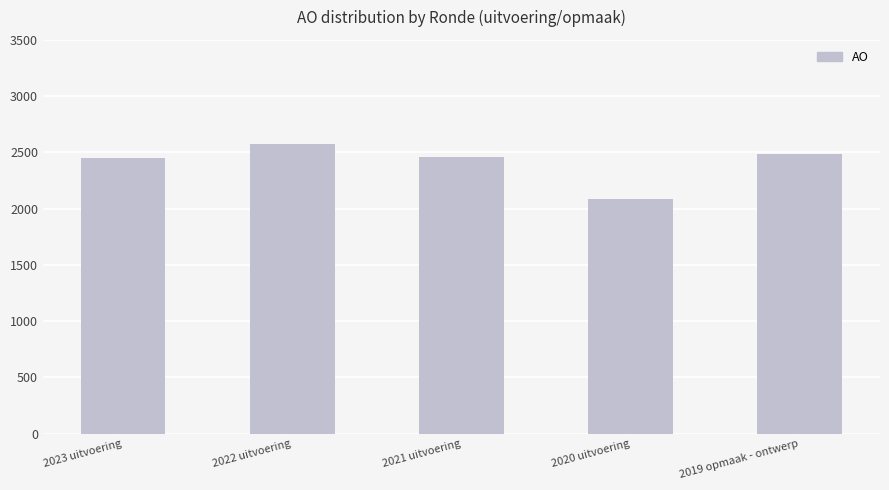

Is it true that the value at 2022 uitvoering is 2578?

True